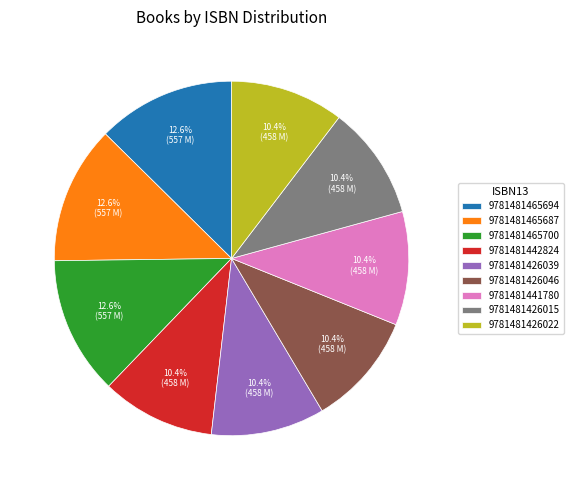

To the nearest percent, what is the average slice percentage?

11%